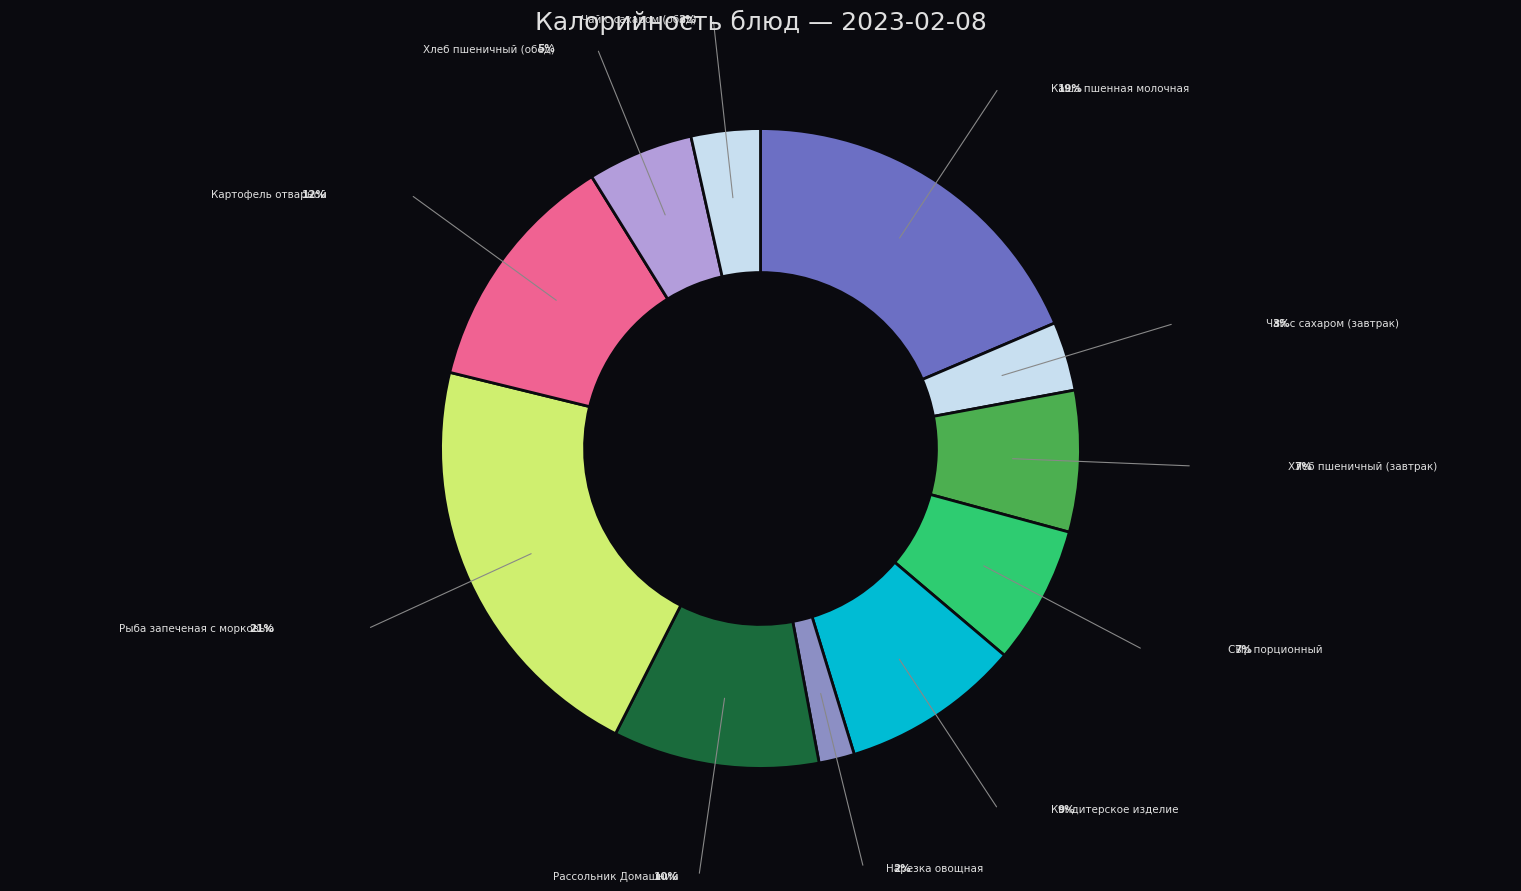

Is it true that Хлеб пшеничный (завтрак) is 7% of the pie?

True